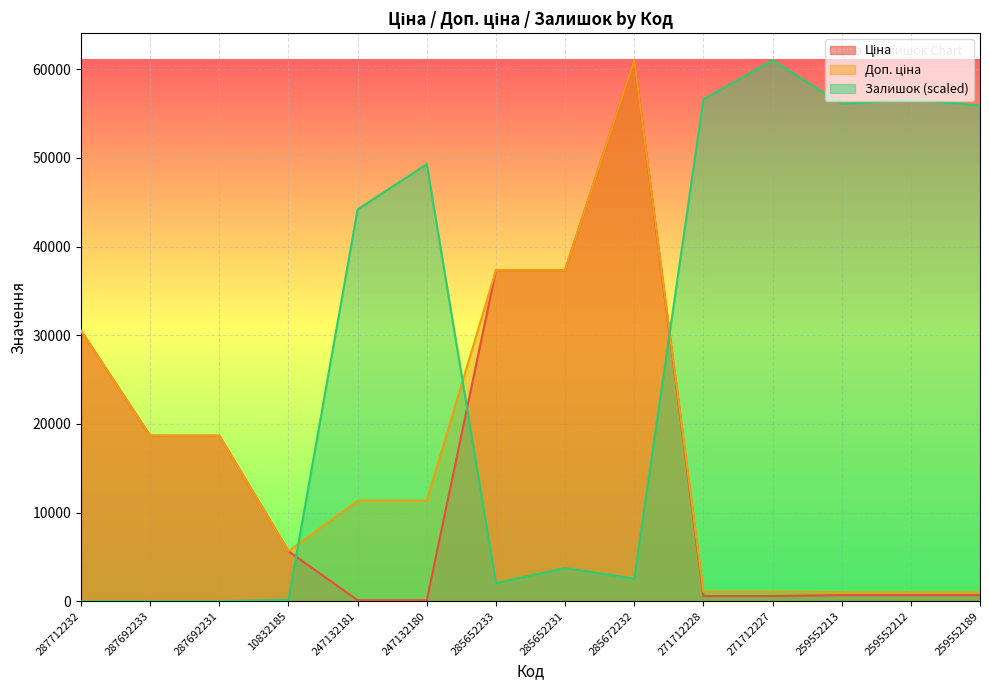

The Доп. ціна series shows 19627.5 at 247132180. True or false?

False